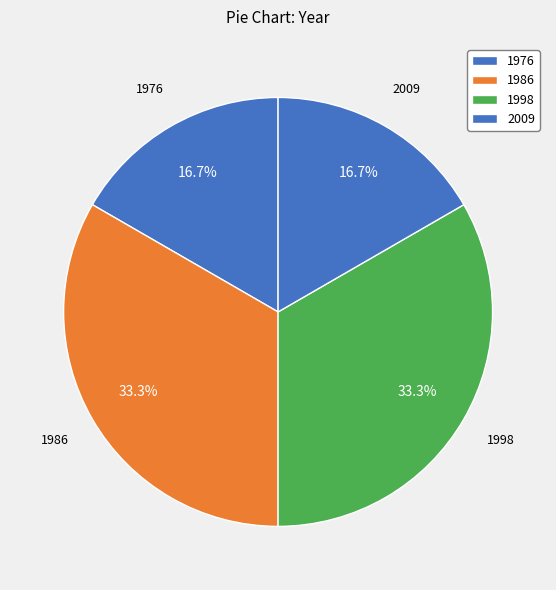

Combined, what portion of the pie is 1976 and 1986?

50.0%